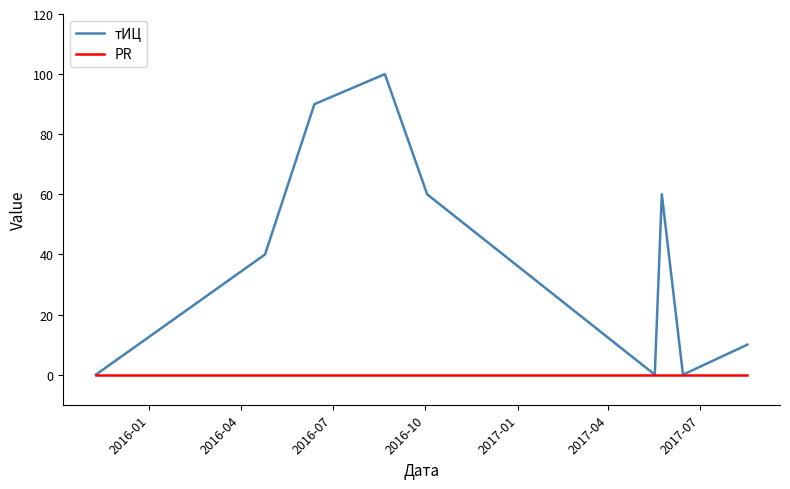

List the series in order of their peak value, highest first.

тИЦ, PR